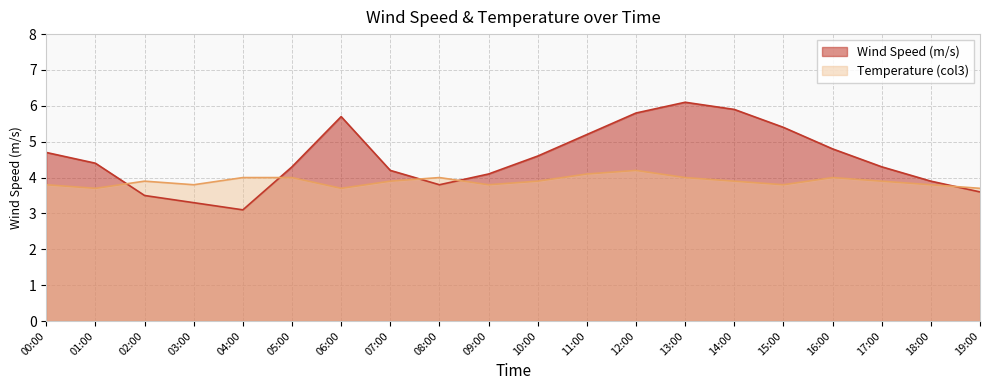

What is the spread (max minus min) of values at 18:00?

0.1